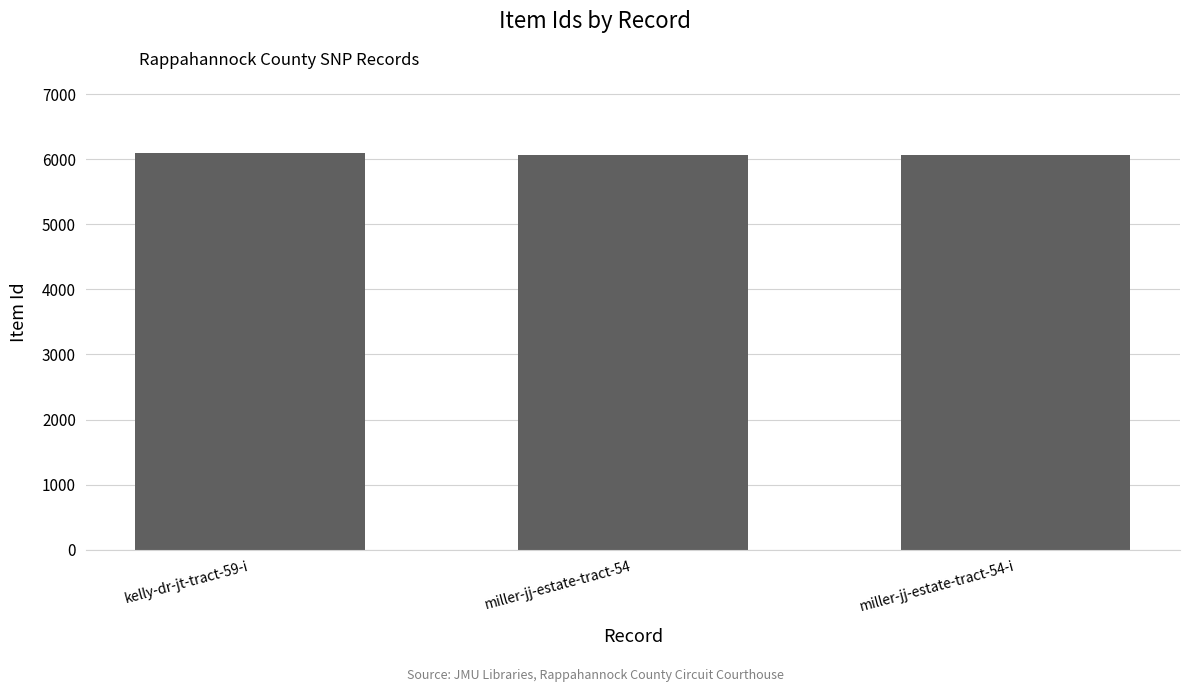

What is the average value?

6078